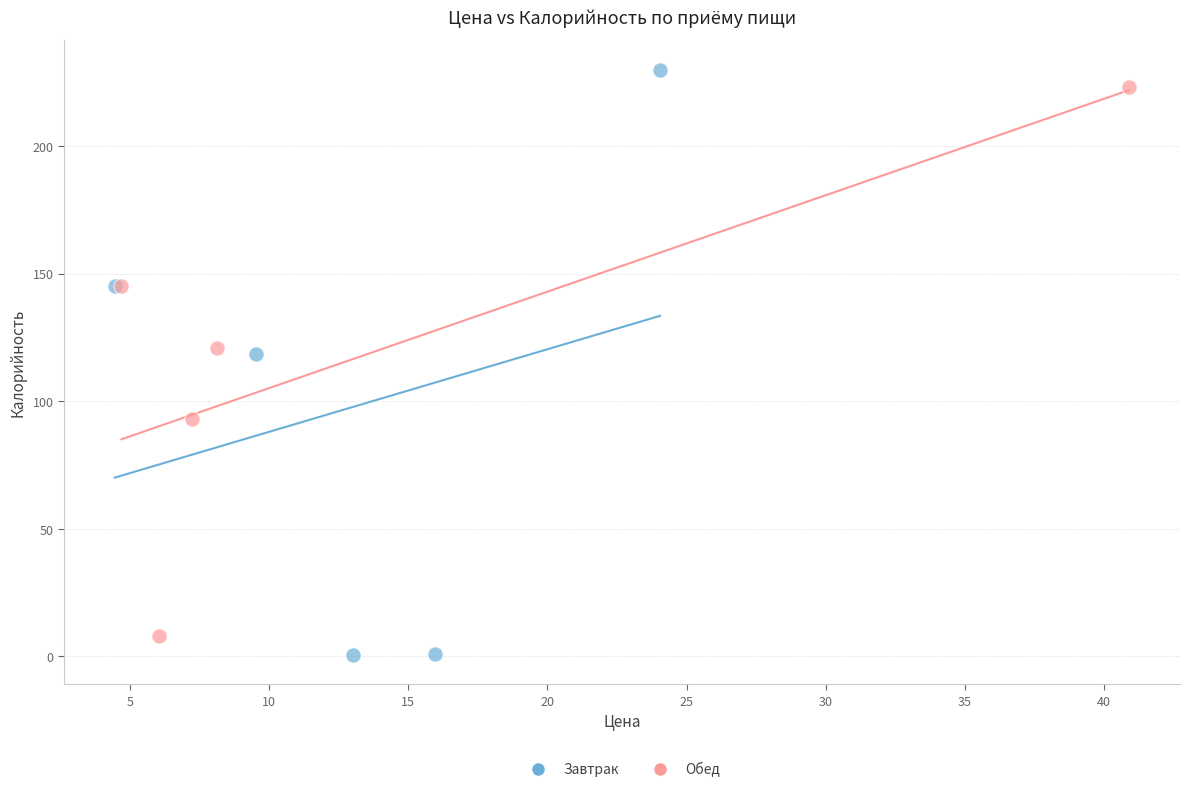

Which series has the widest spread of Y values?

Завтрак